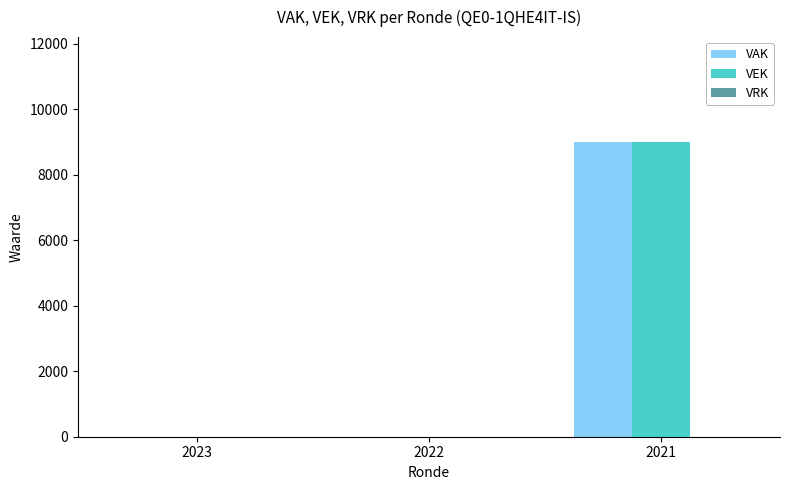

What is the sum of all VAK values?

9000